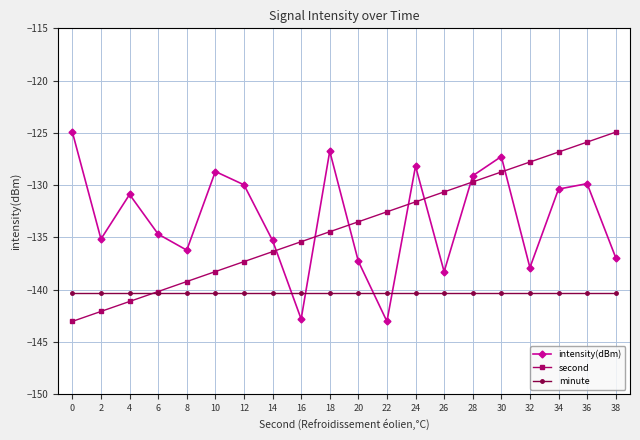

Between 4 and 28, which series saw the biggest shift?

second